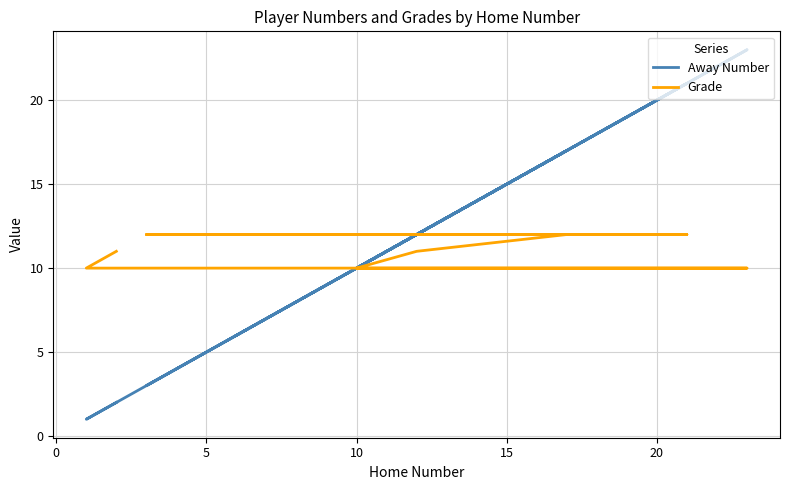

Which series has the largest range (max minus min)?

Away Number